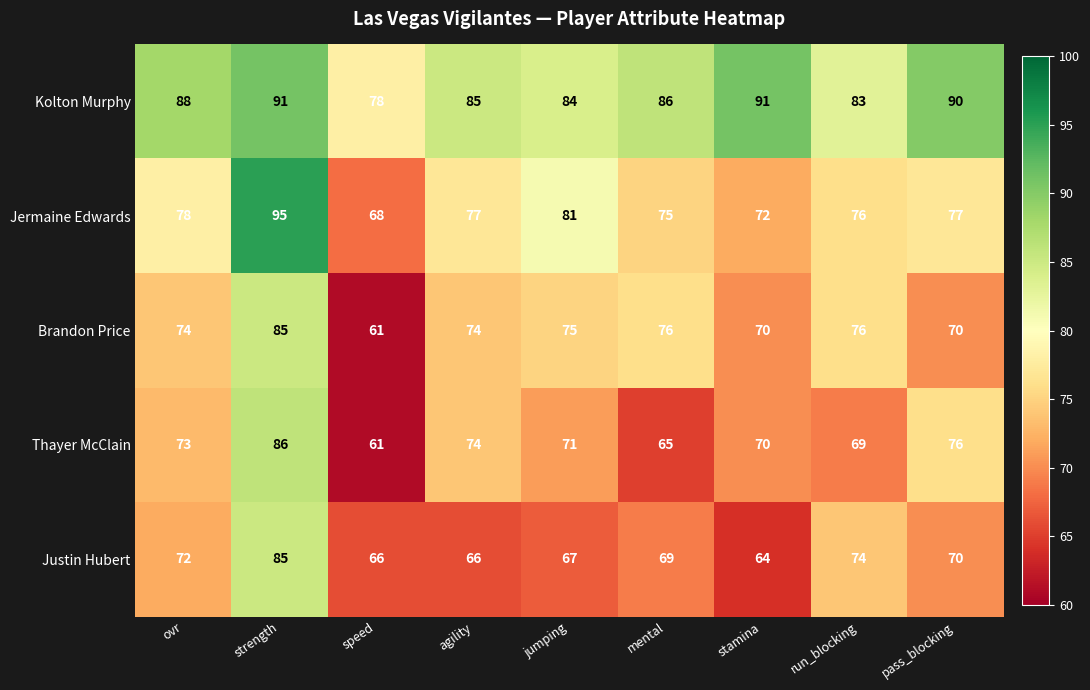

At how many categories does at least one series exceed 73?

9